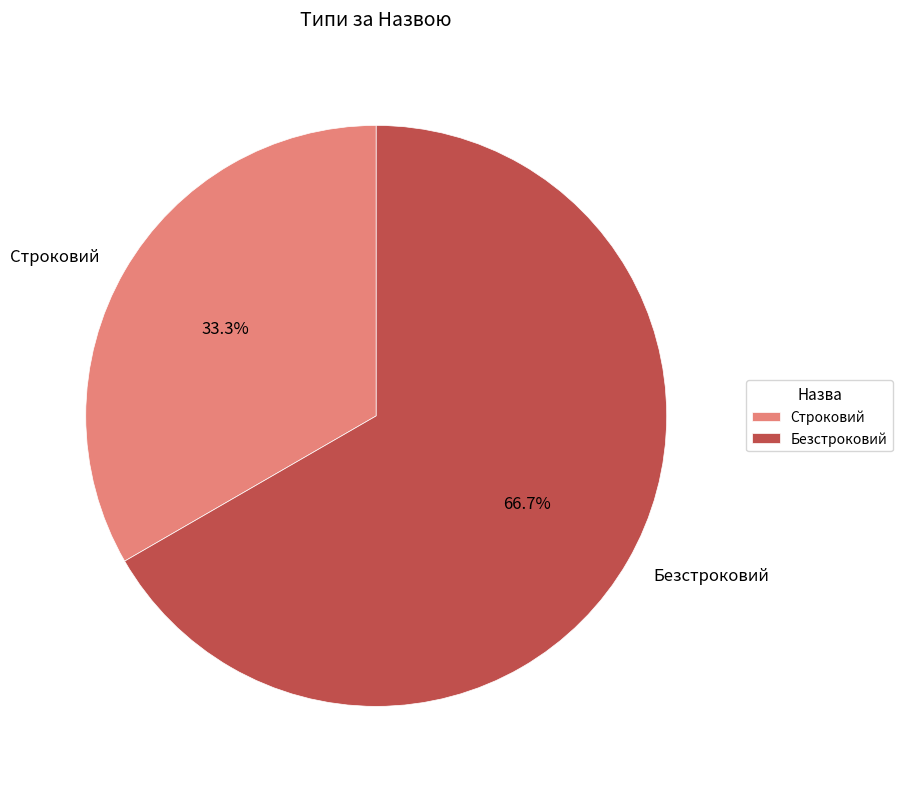

Which category has the biggest portion of the pie?

Безстроковий